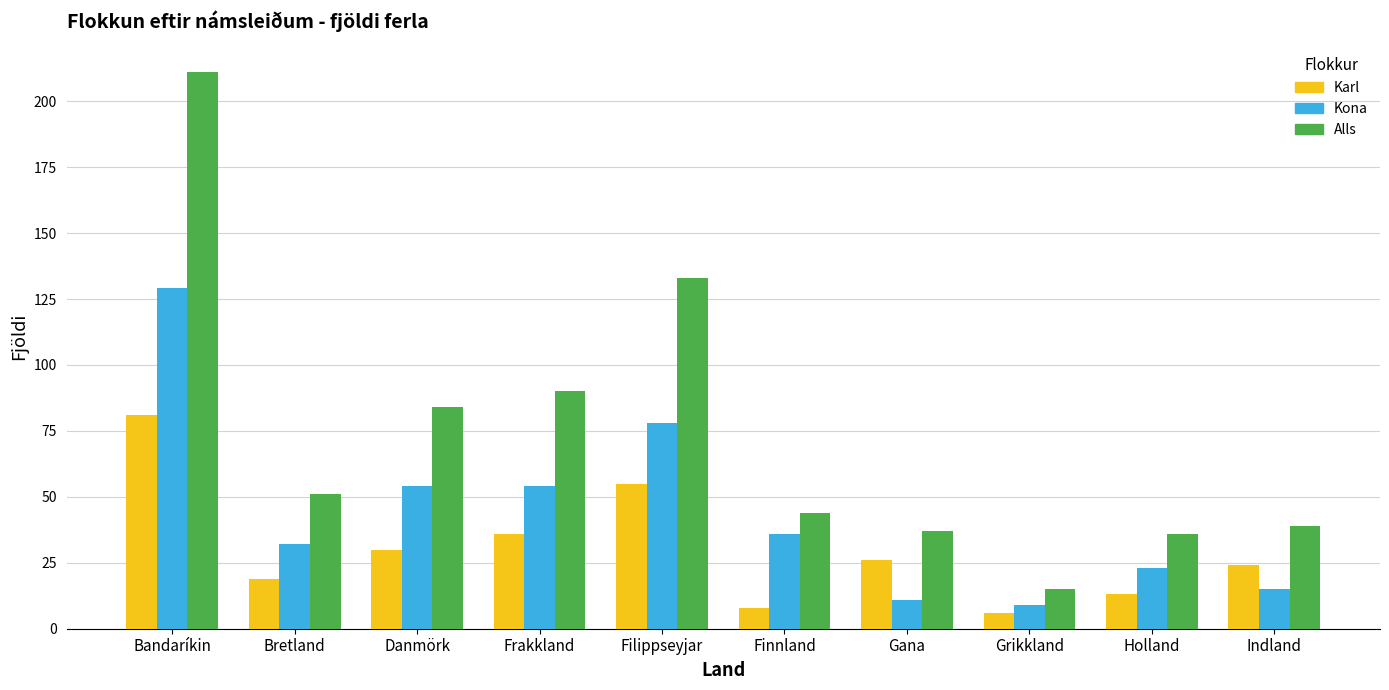

What is the spread (max minus min) of values at Gana?

26